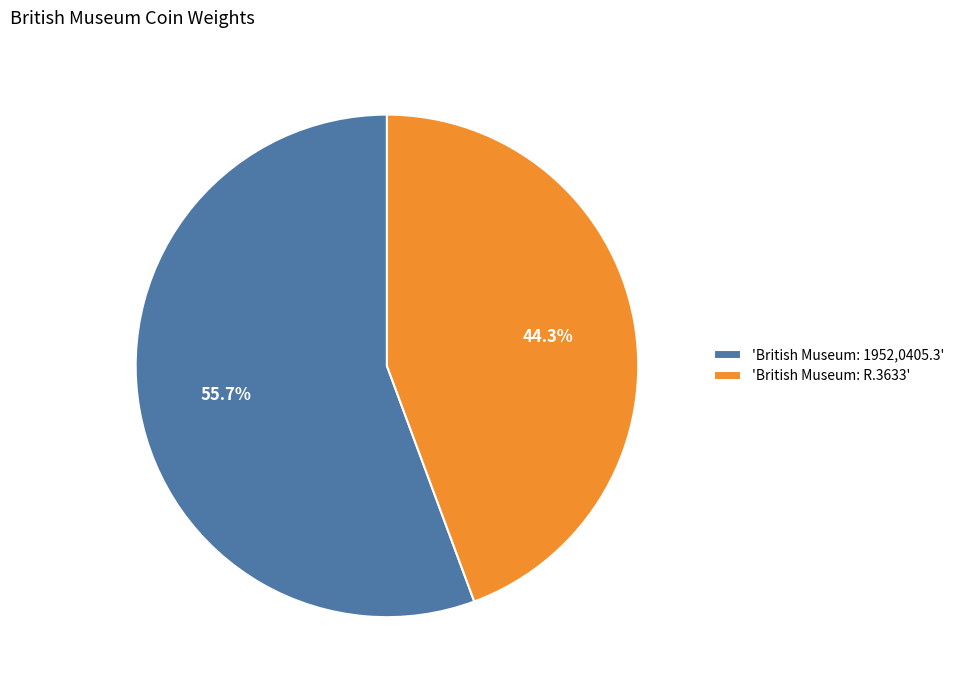

Rank the categories by value from highest to lowest.

'British Museum: 1952,0405.3', 'British Museum: R.3633'